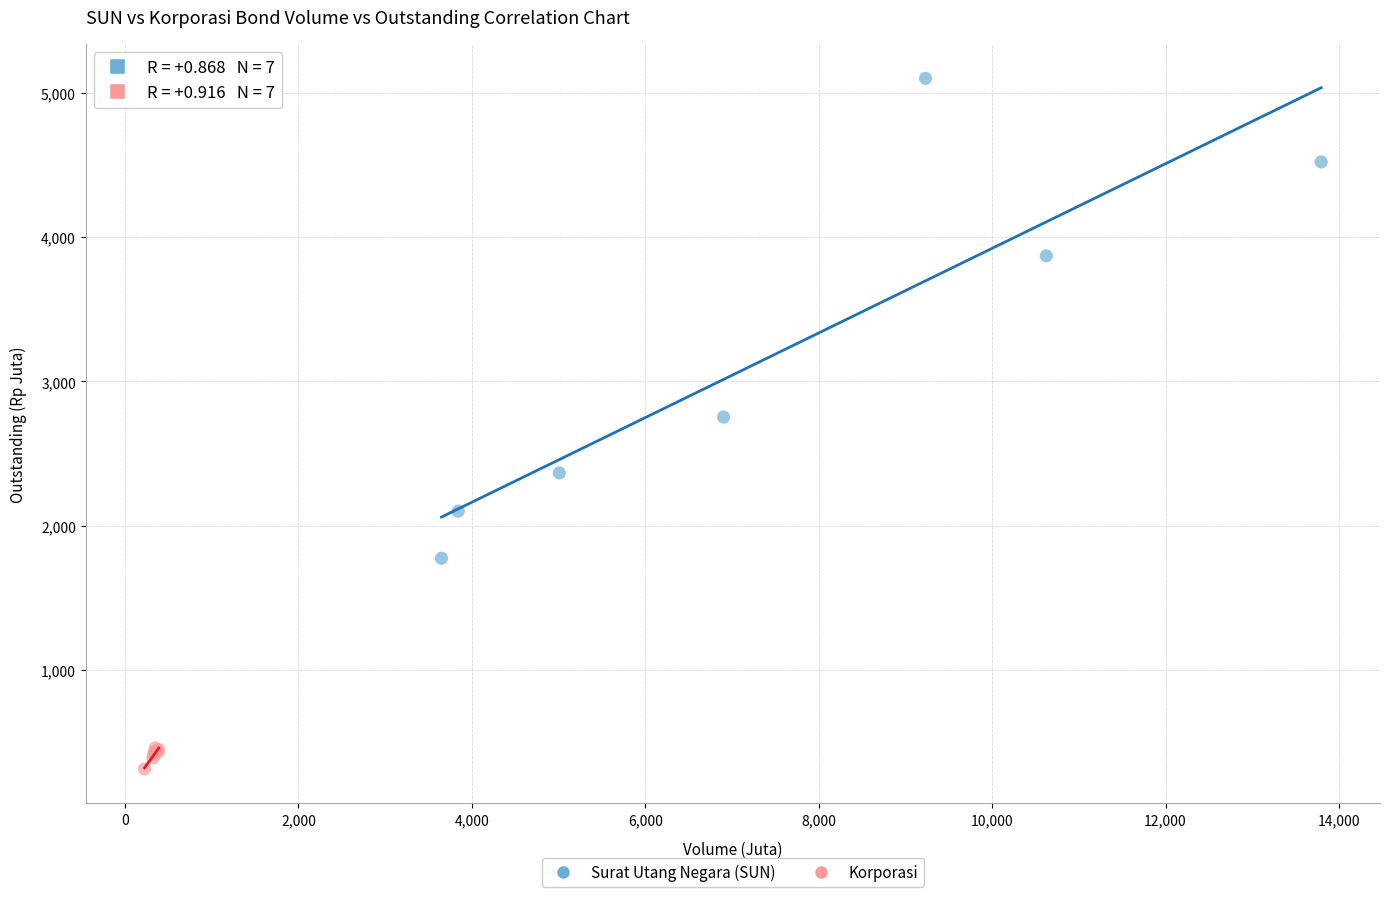

What are all the series names shown in the legend?

Surat Utang Negara (SUN), Korporasi